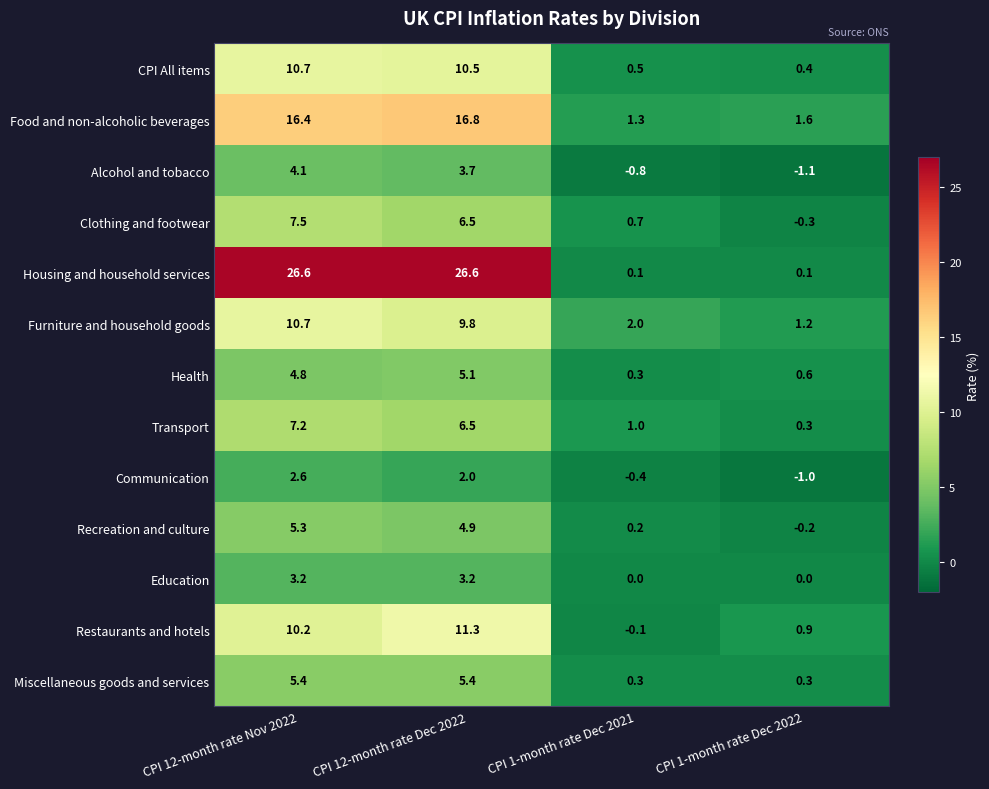

At which label does Food and non-alcoholic beverages reach its minimum?

CPI 1-month rate Dec 2021